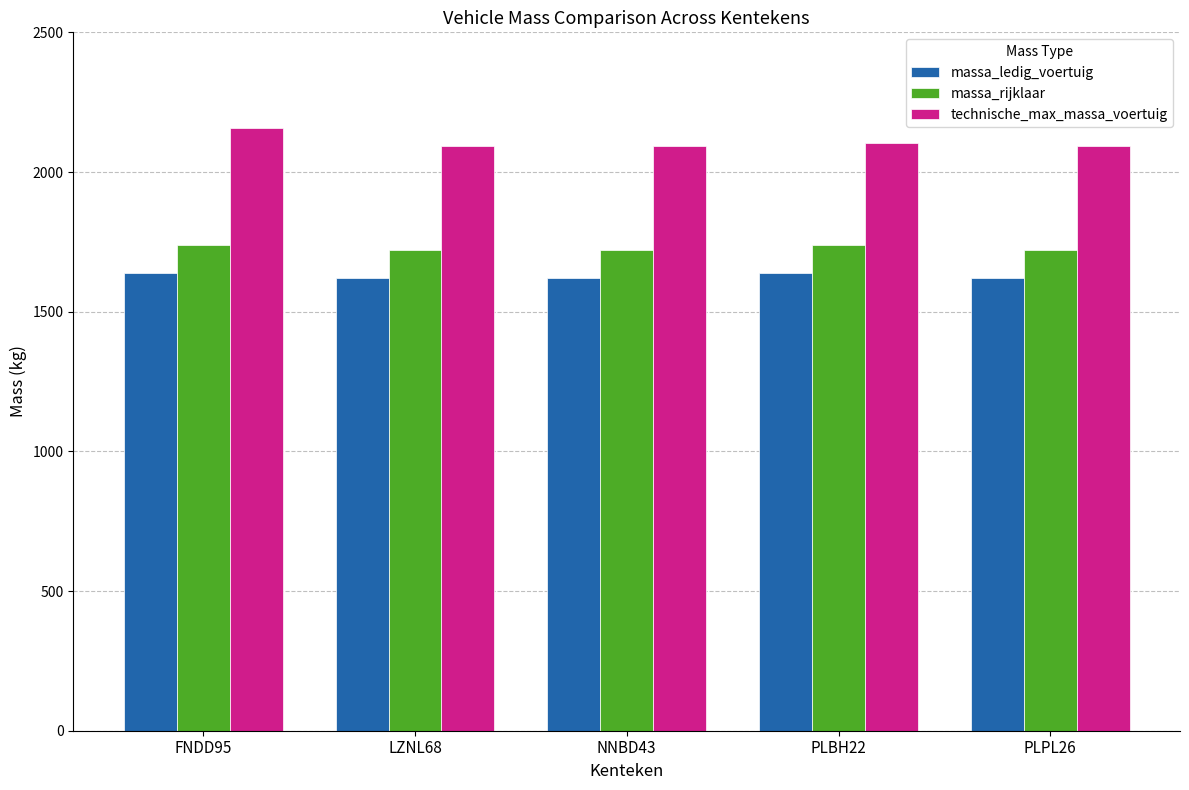

What is the smallest value displayed?

1620